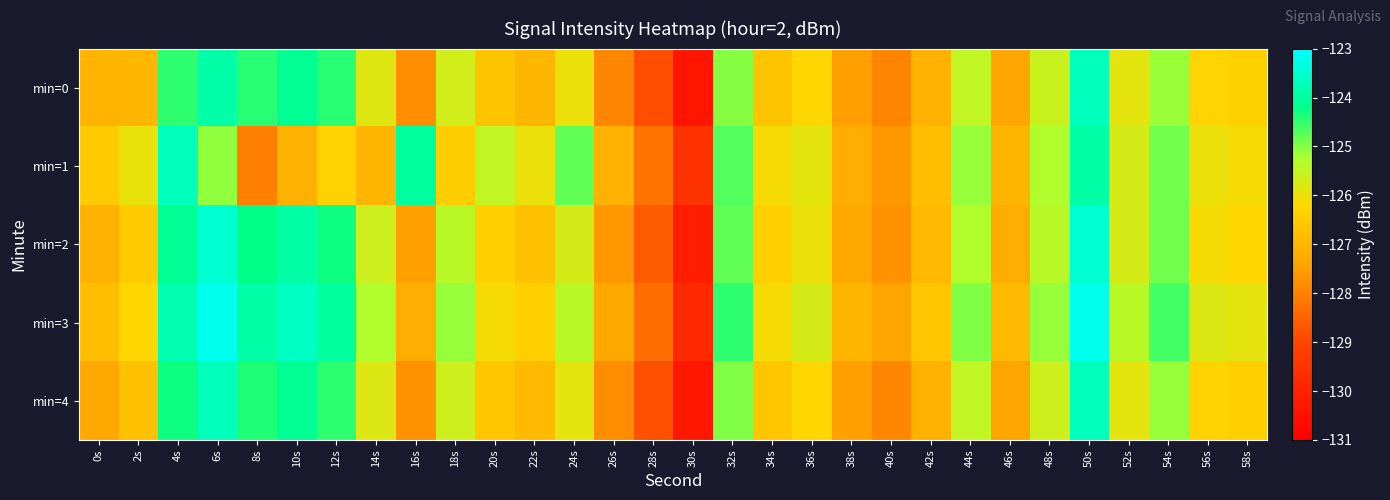

Which series has the widest spread of values?

min=0